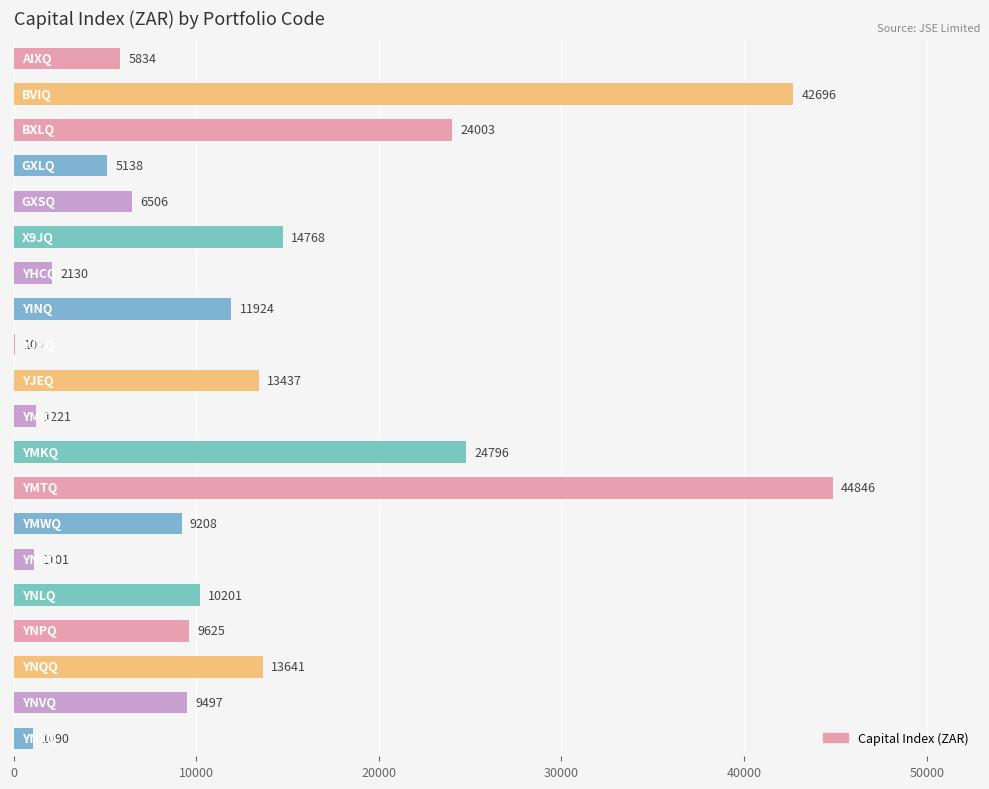

What is the sum of all values?

251762.0